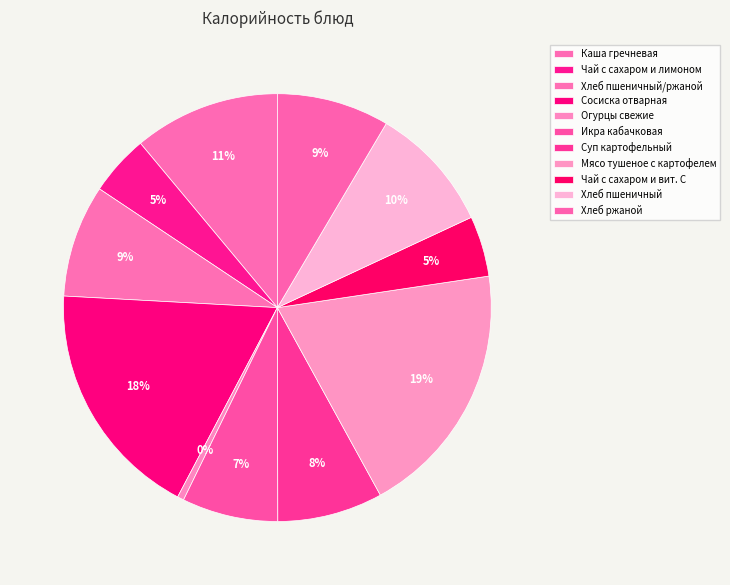

What percentage is the Каша гречневая slice, to the nearest percent?

11%